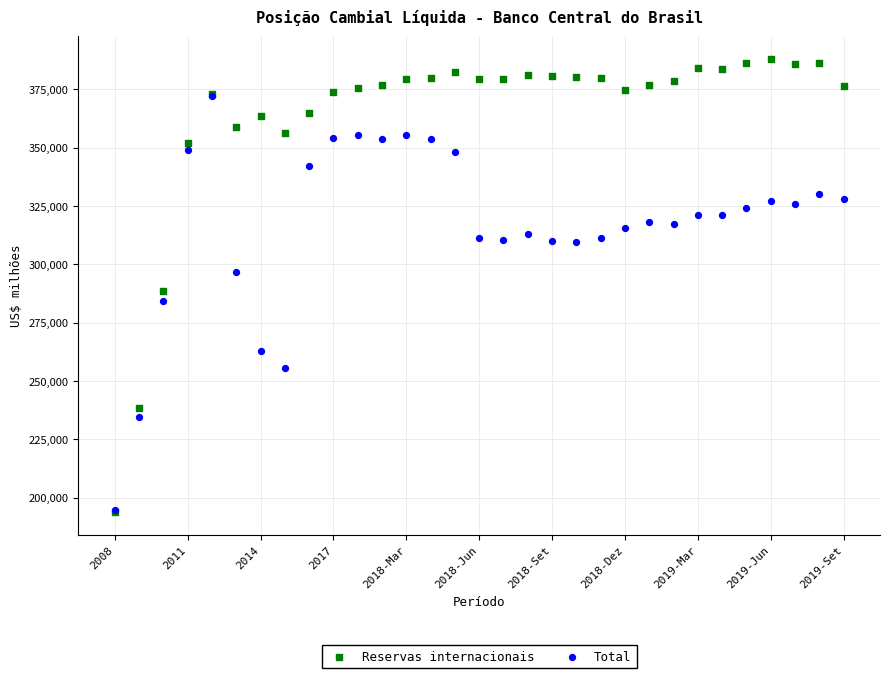

What are all the series names shown in the legend?

Reservas internacionais, Total